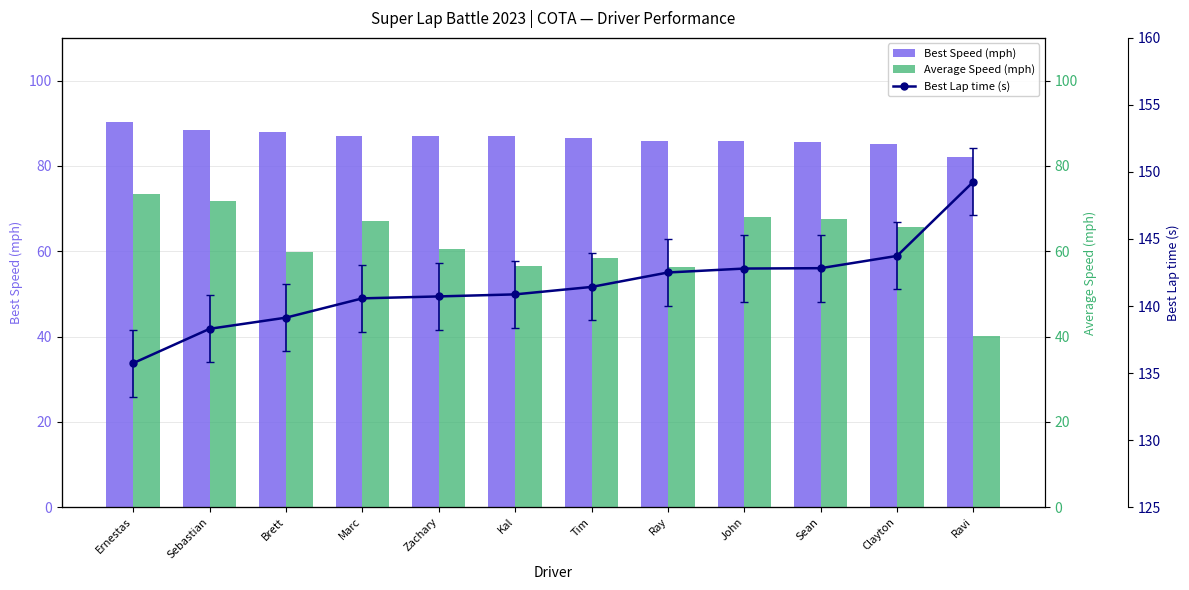

How many categories are shown in the chart?

12